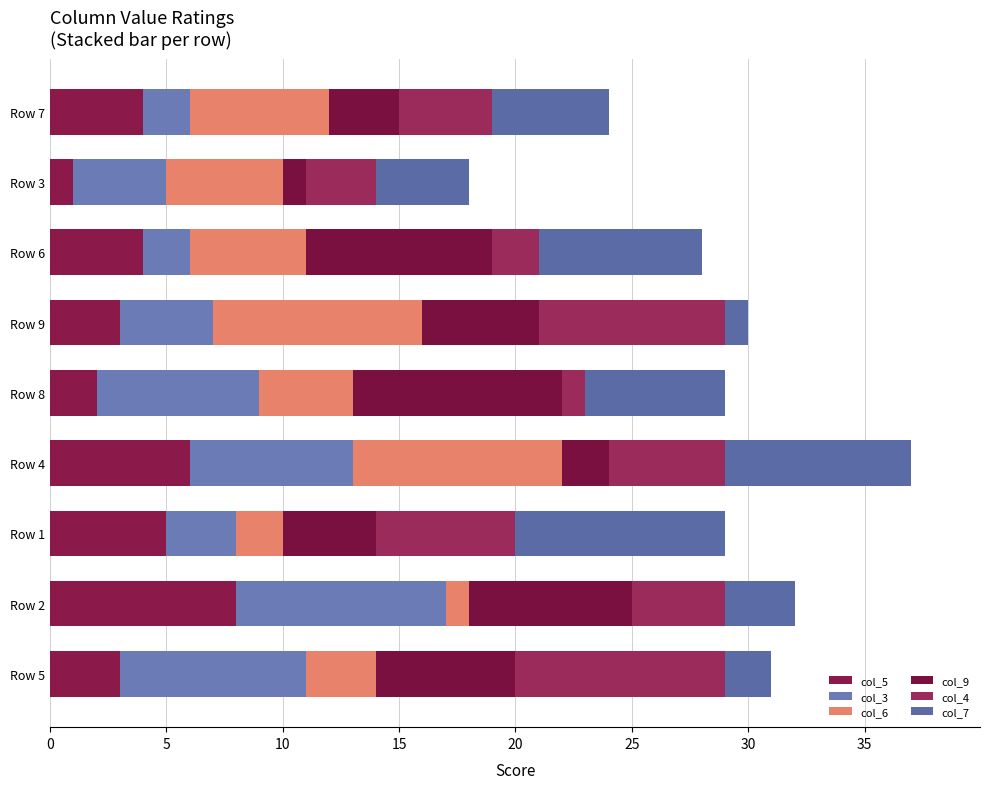

What is the value of the col_9 bar at the 5th from the left?

9